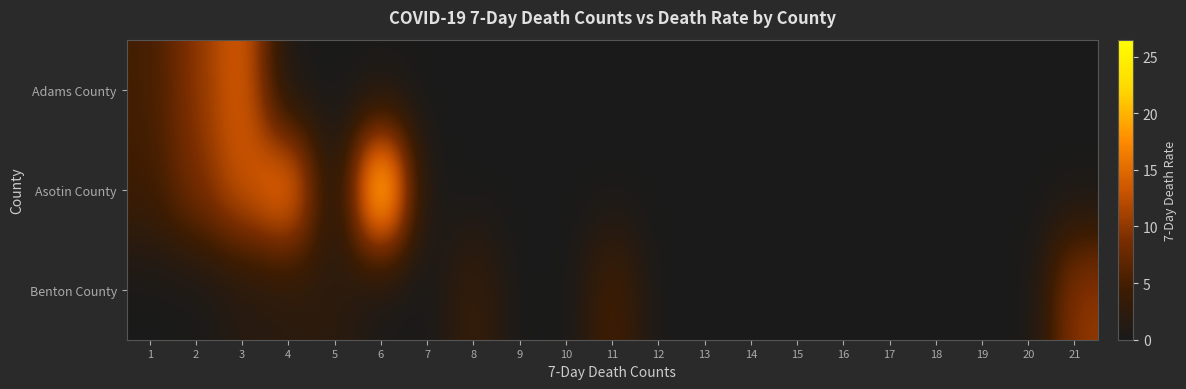

What is the greatest value displayed?

26.5